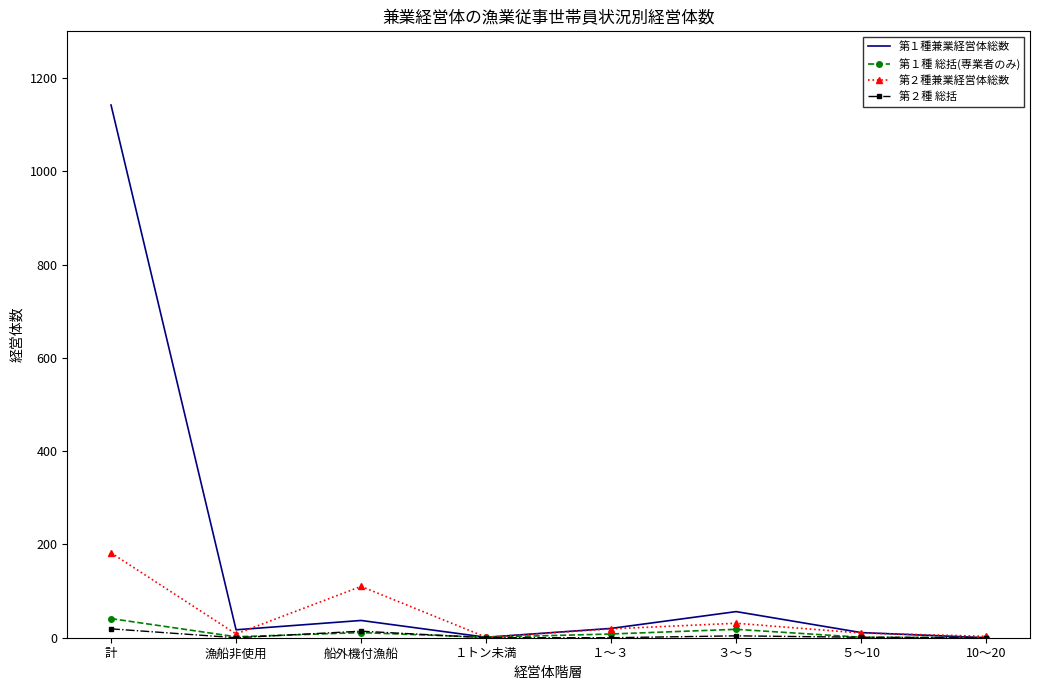

What is the total value across all series at 漁船非使用?

27